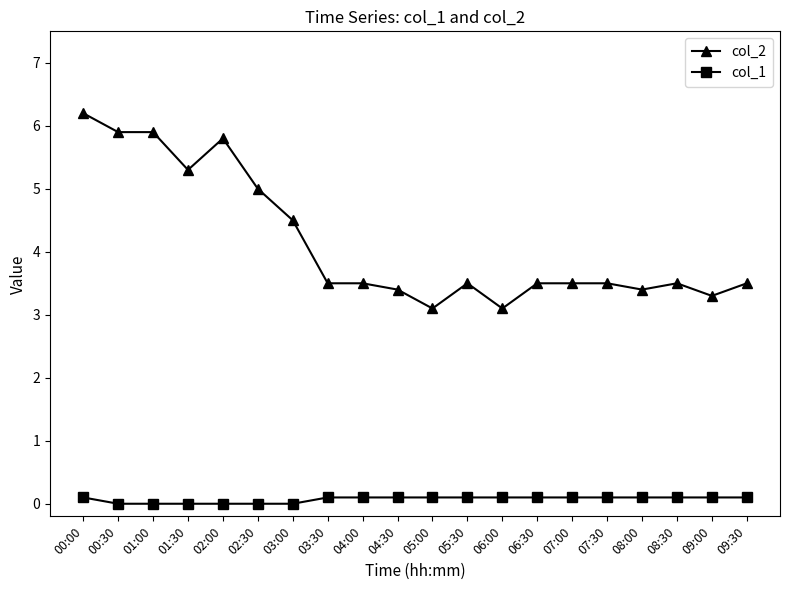

Which label corresponds to the largest value in the chart?

00:00